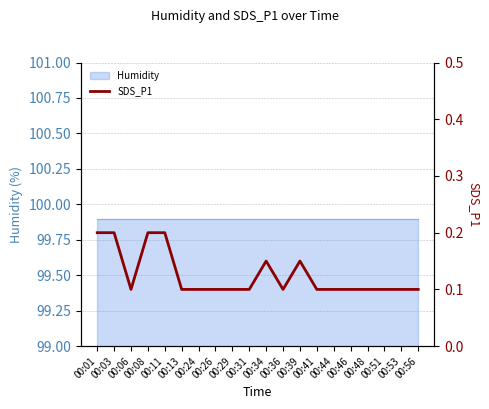

What is the minimum value shown in the chart?

0.1